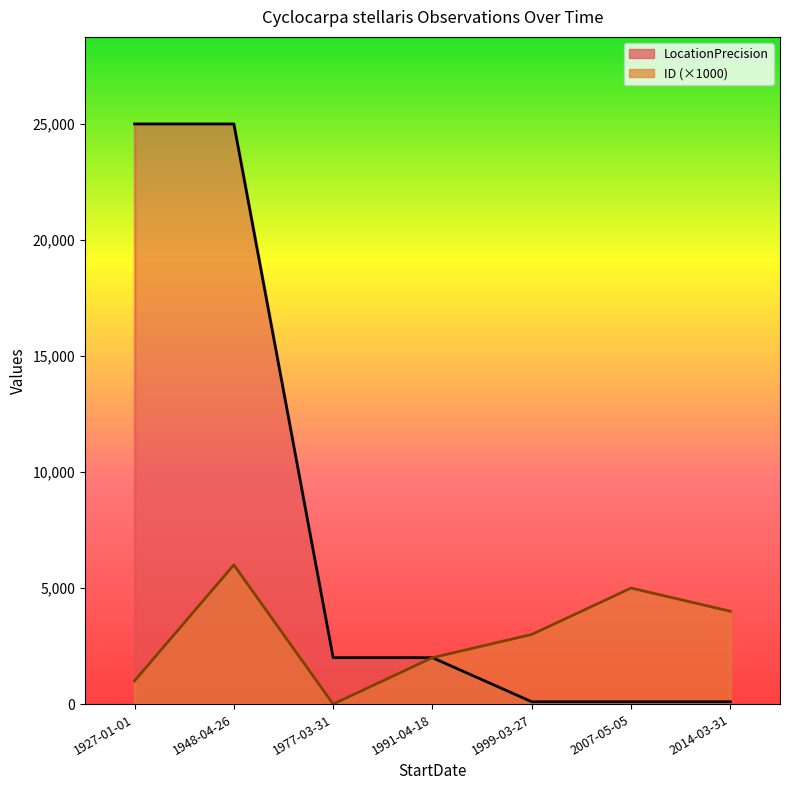

How many values in the LocationPrecision series exceed 2000?

2